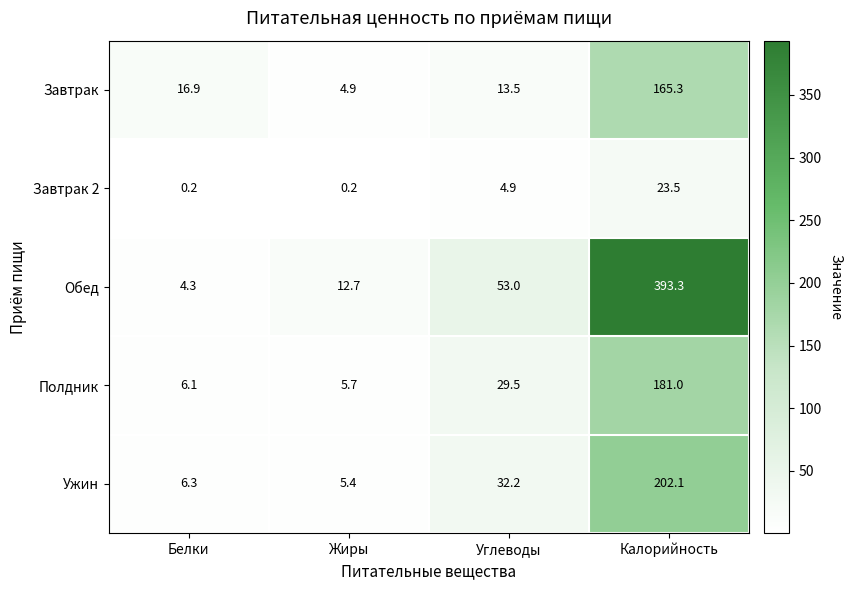

At which label does Полдник reach its peak?

Калорийность